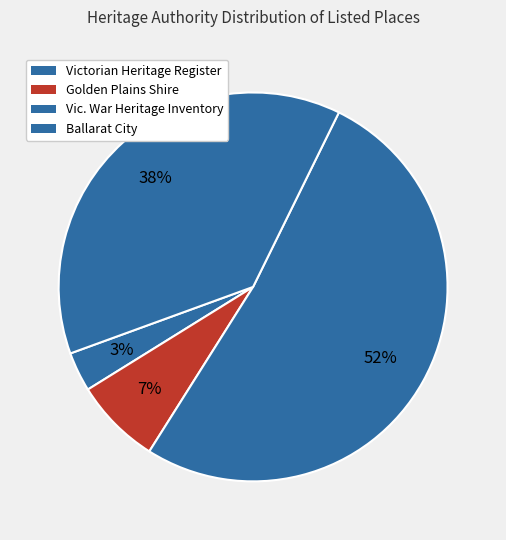

Count the number of slices in the pie.

4